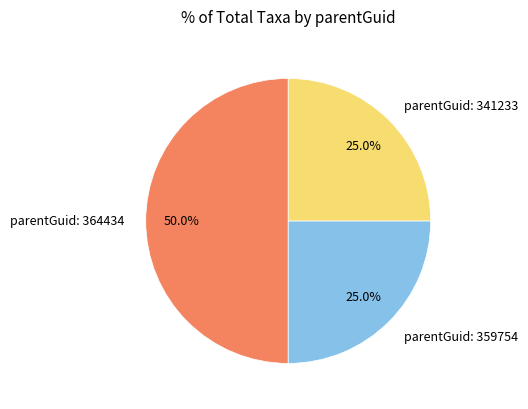

Does parentGuid: 341233 account for over 50% of the chart?

No